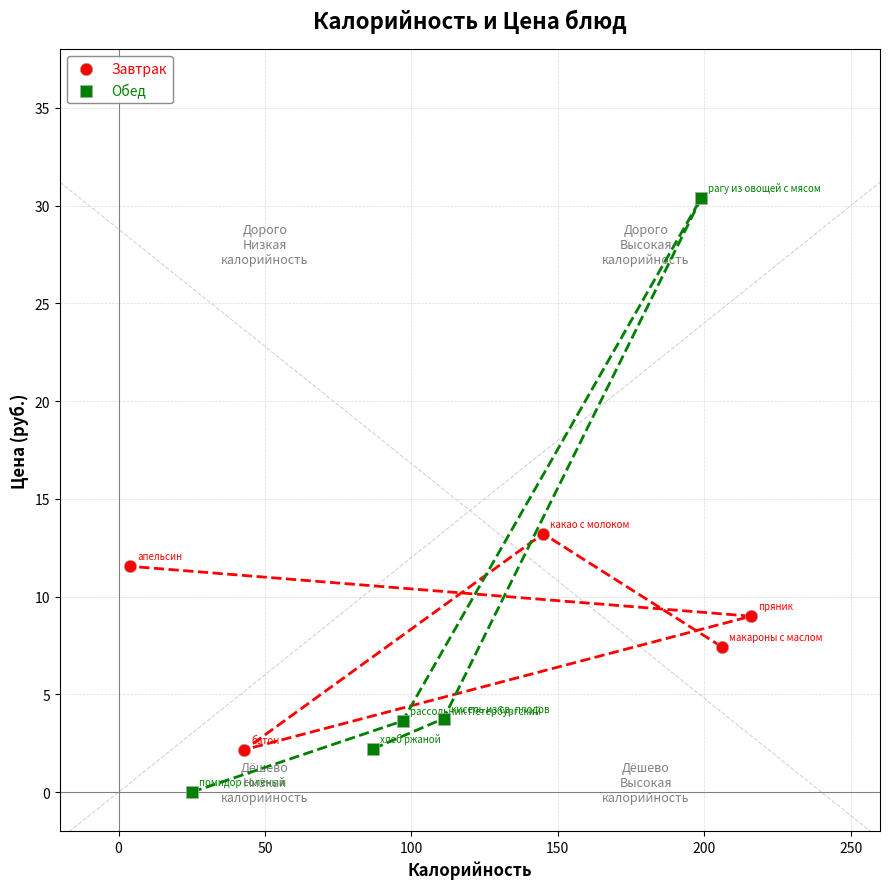

What are all the series names shown in the legend?

Завтрак, Обед